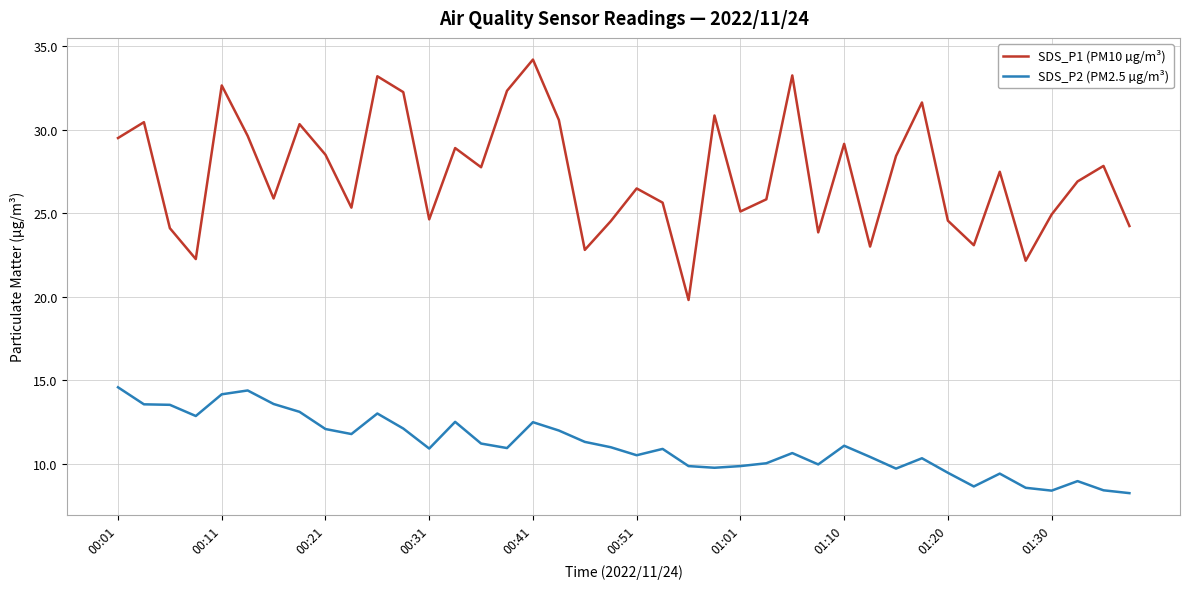

List the series in order of their overall mean, lowest first.

SDS_P2 (PM2.5 µg/m³), SDS_P1 (PM10 µg/m³)